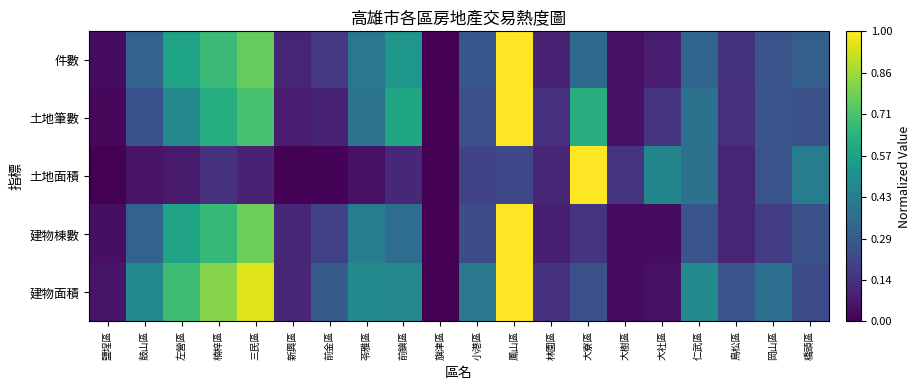

Between 左營區 and 橋頭區, which is larger?

左營區